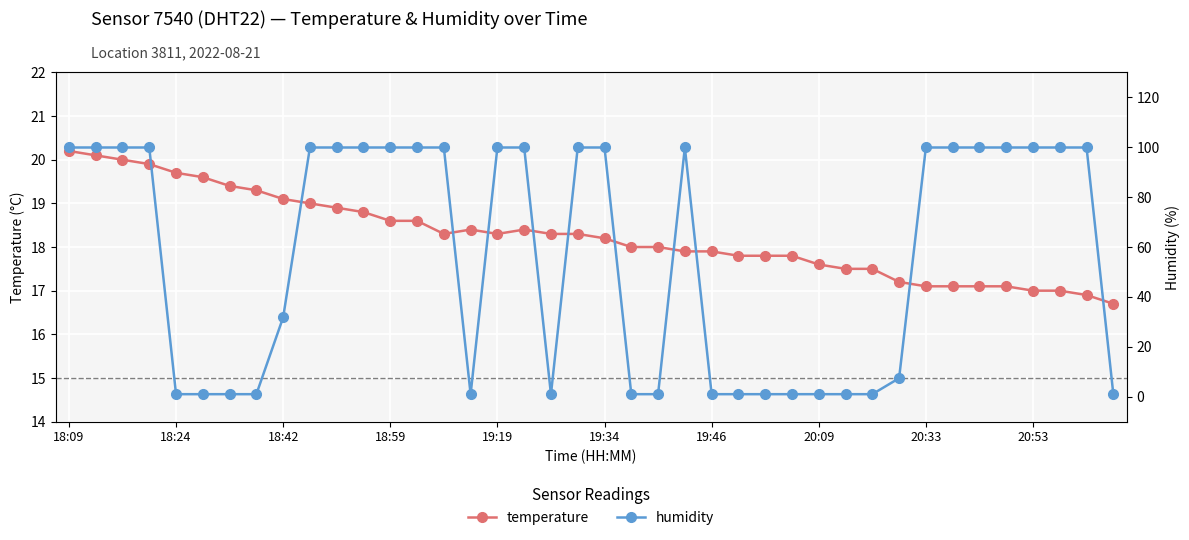

Between 32 and 14, which is larger?

14